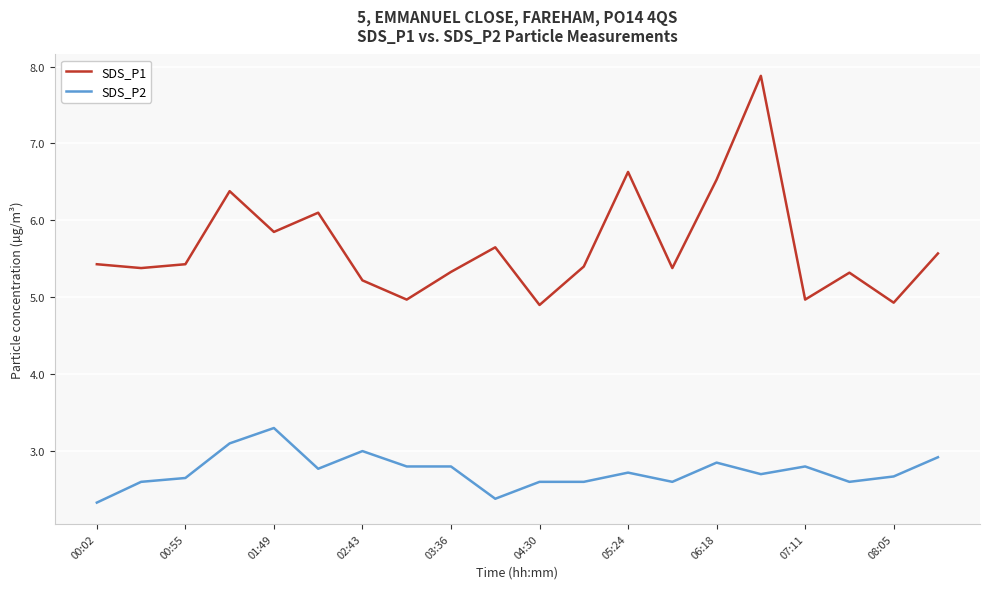

What are all the series names shown in the legend?

SDS_P1, SDS_P2